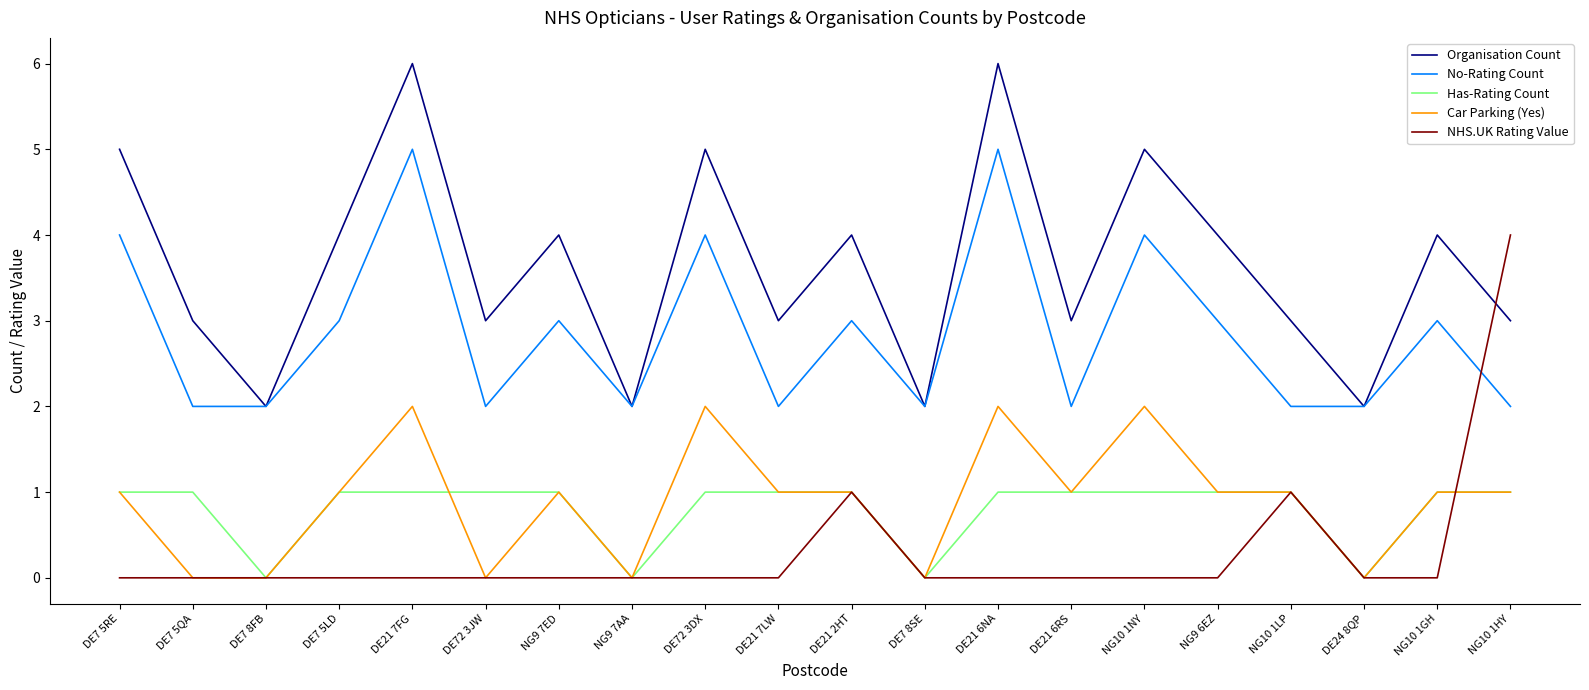

What is the sum of all Organisation Count values?

73